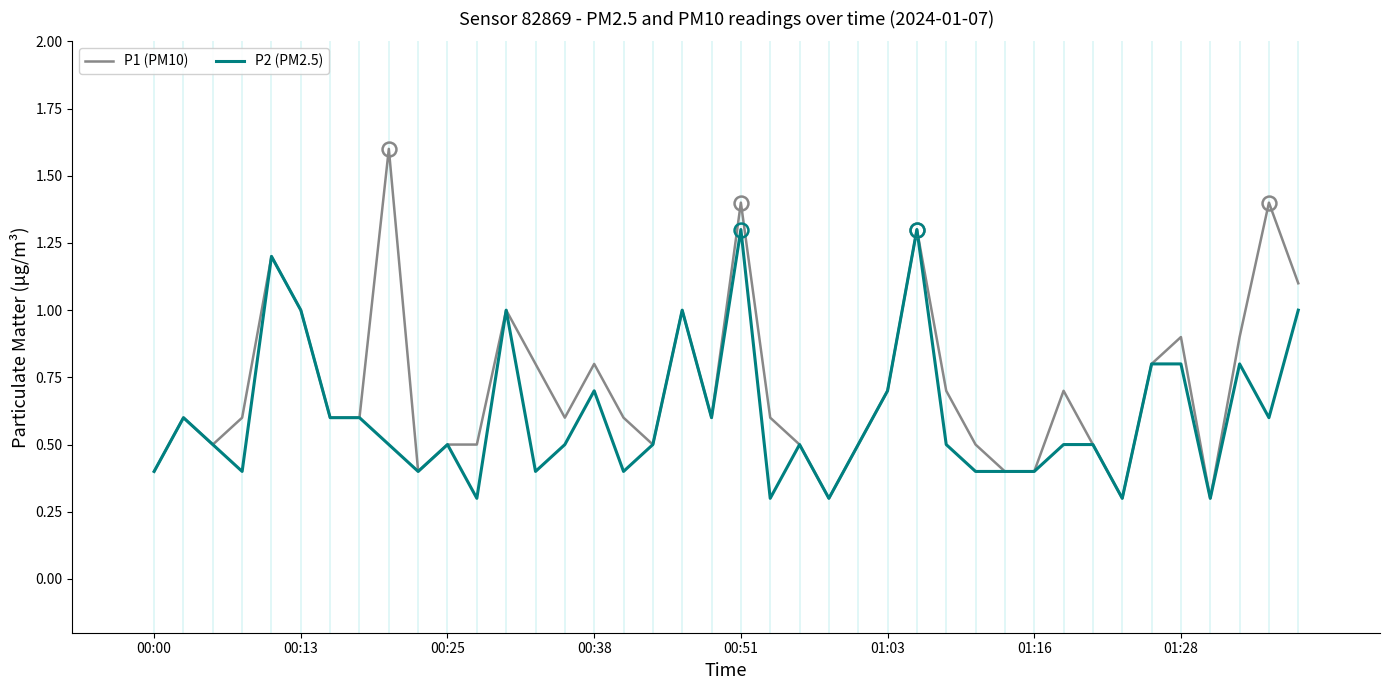

What is the difference between the maximum and minimum values in the P1 (PM10) series?

1.3